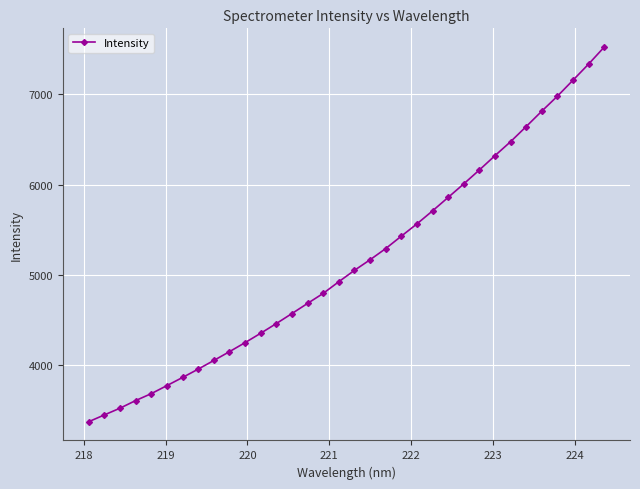

What is the value of the 33rd point from the left?

7336.3